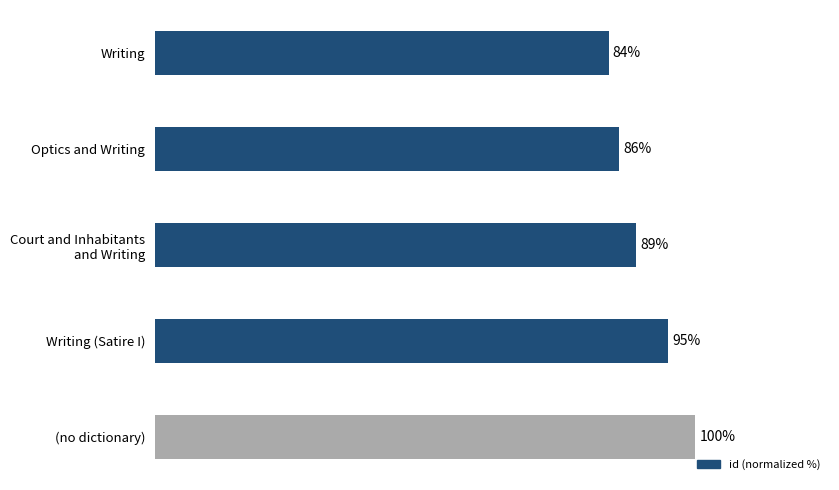

Which label corresponds to the smallest value in the chart?

Writing